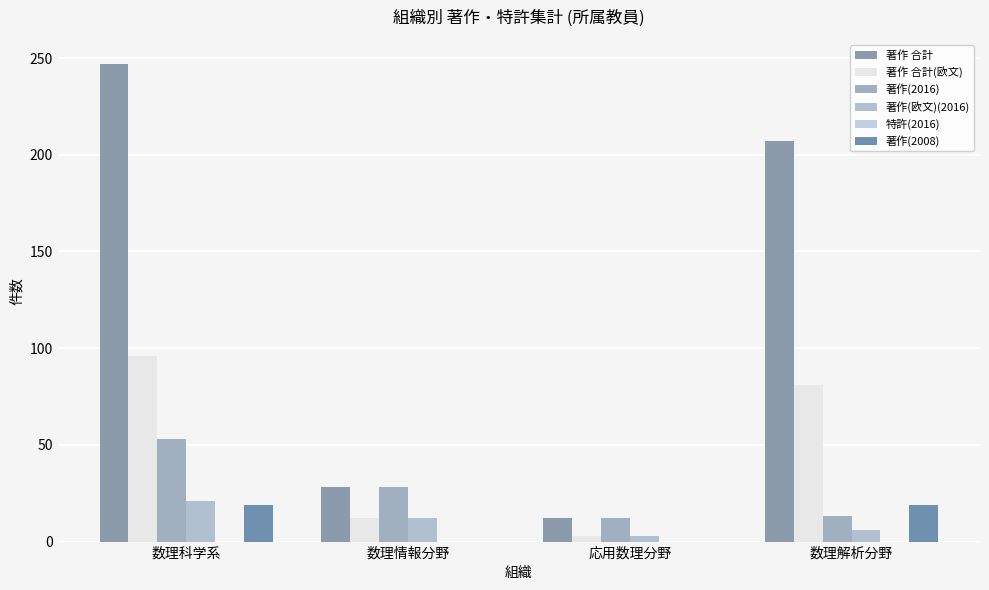

Between 数理科学系 and 応用数理分野, which series saw the biggest shift?

著作 合計